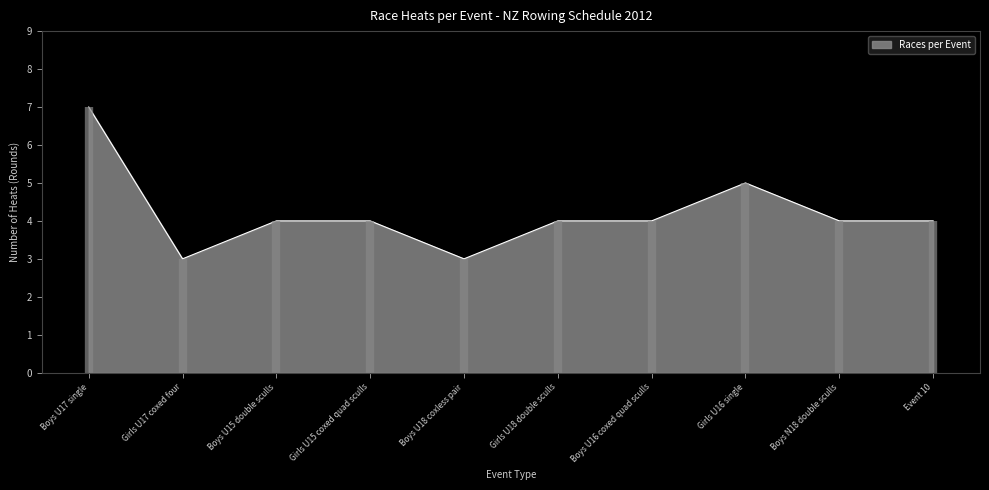

What is the ratio of the value at Boys U16 coxed quad sculls to the value at Boys U18 coxless pair?

1.3